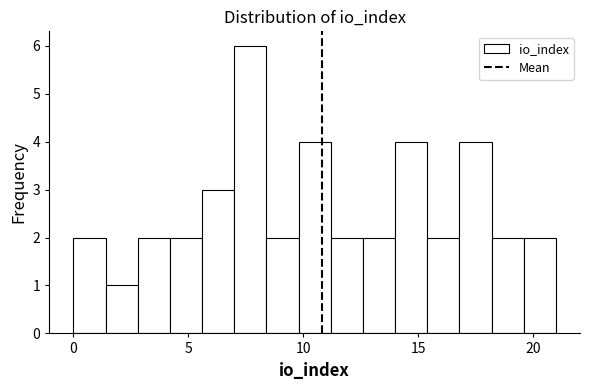

Around what value on the x-axis is the tallest bar? Give the approximate position of its centre, as read against the axis.

7.5